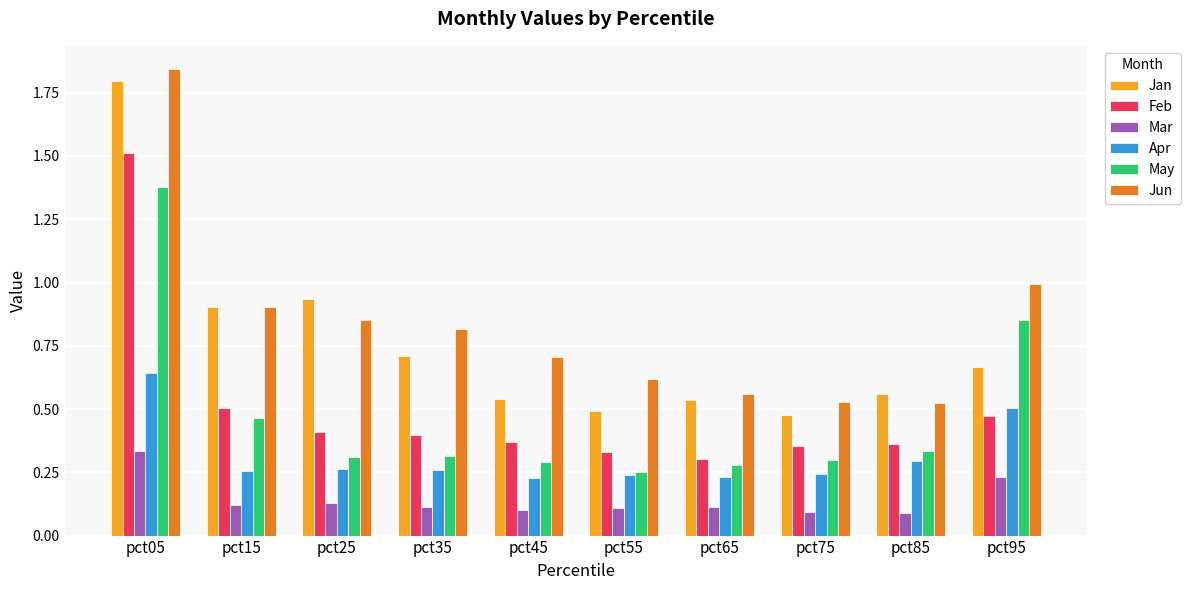

At which category does the chart reach its peak across all series?

pct05